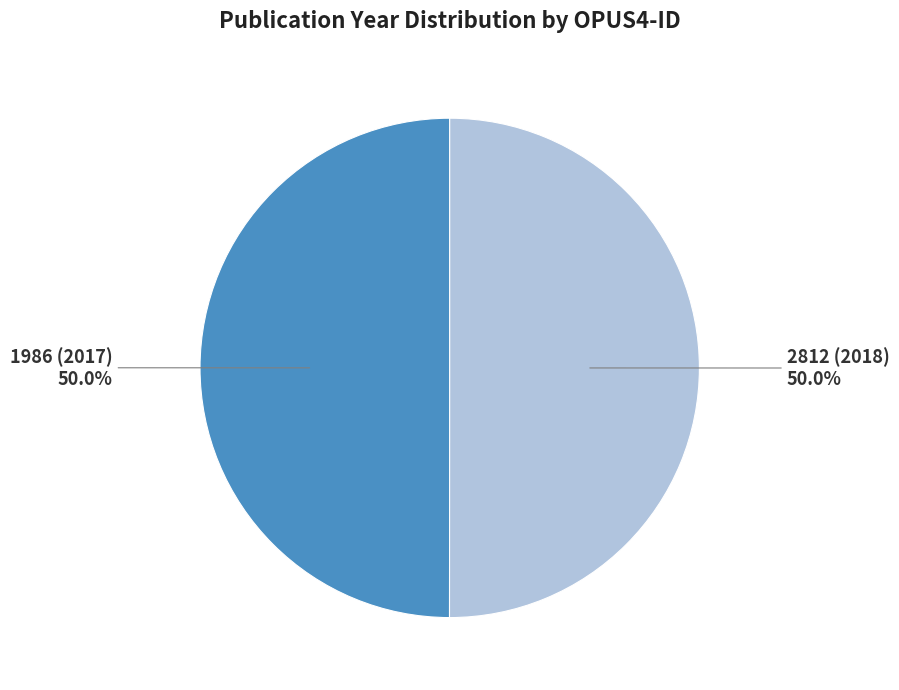

True or false: 2812 (2018) accounts for 50% of the total.

True